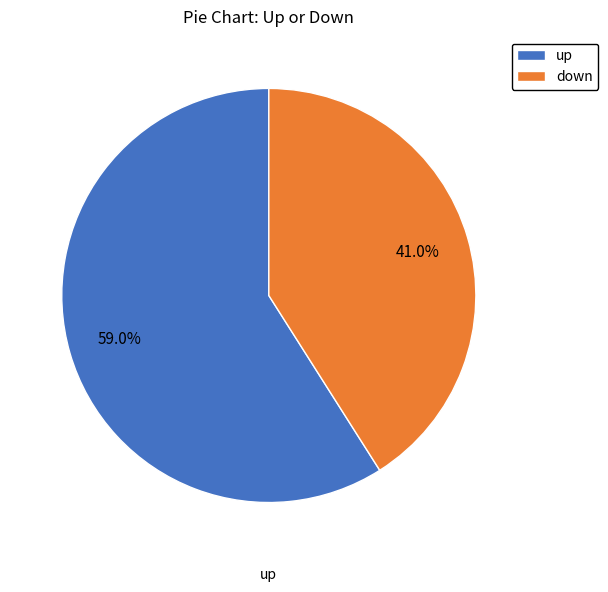

To the nearest percent, what percentage of the pie is up?

59%